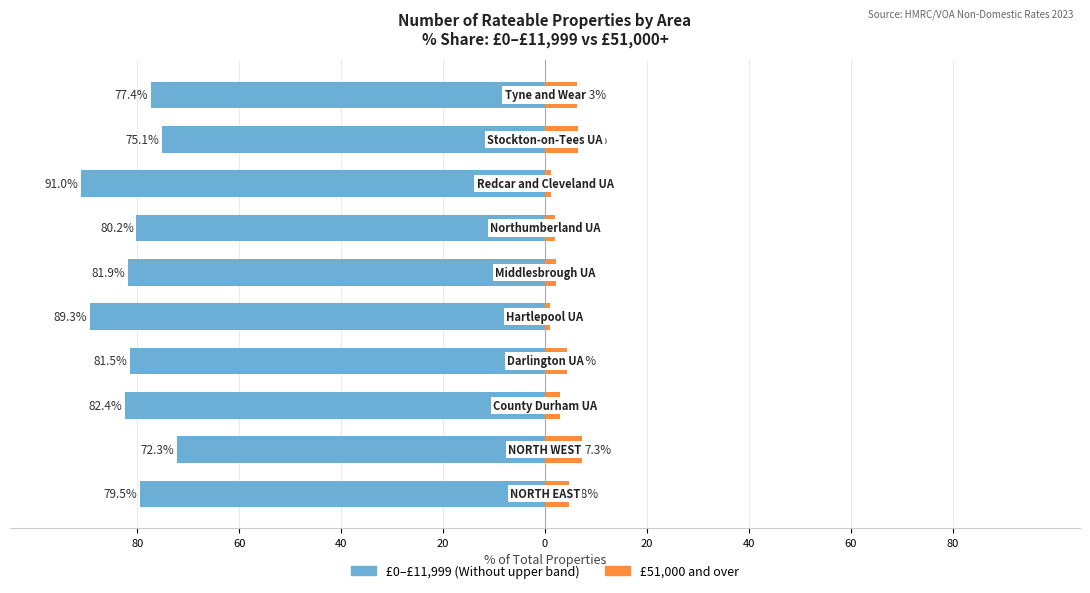

At how many categories does at least one series exceed -9?

10